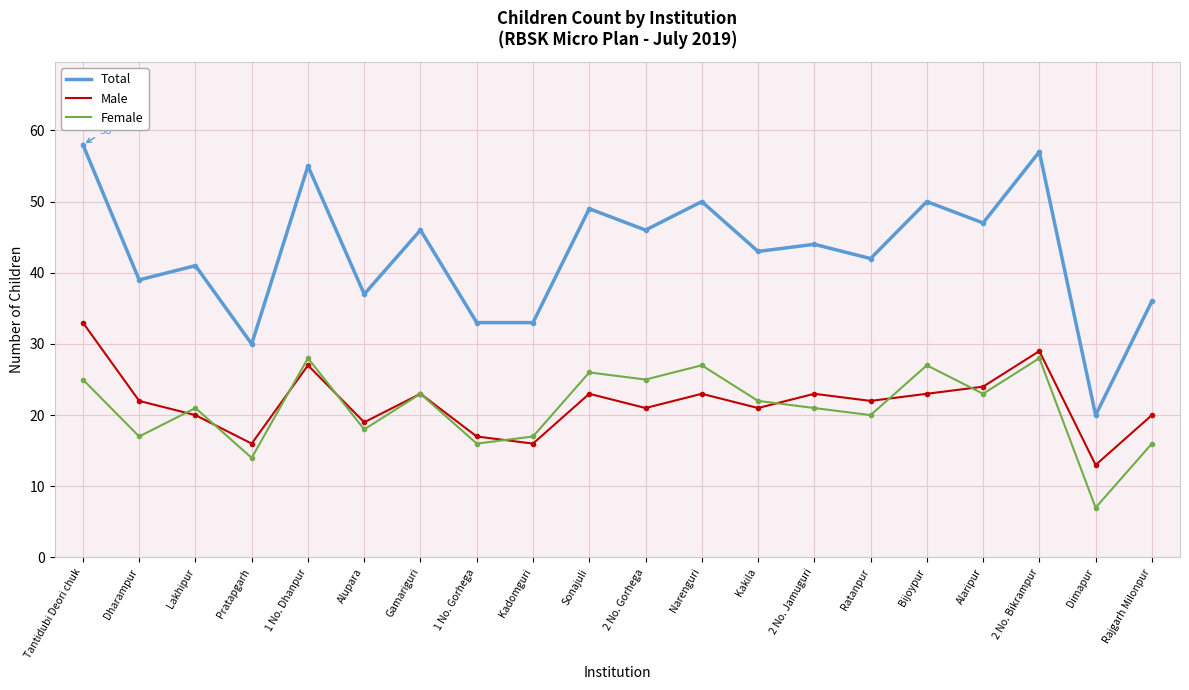

Which series has the largest range (max minus min)?

Total